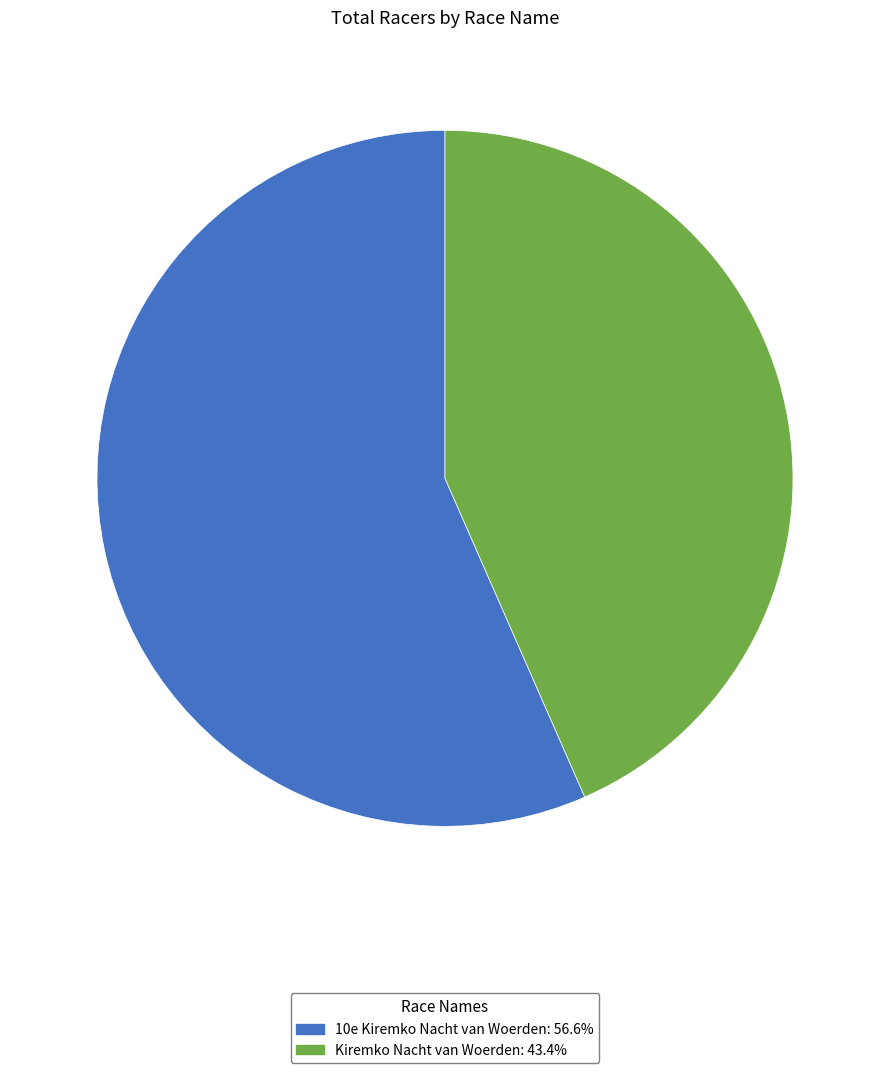

Which has a higher value, 10e Kiremko Nacht van Woerden or Kiremko Nacht van Woerden?

10e Kiremko Nacht van Woerden